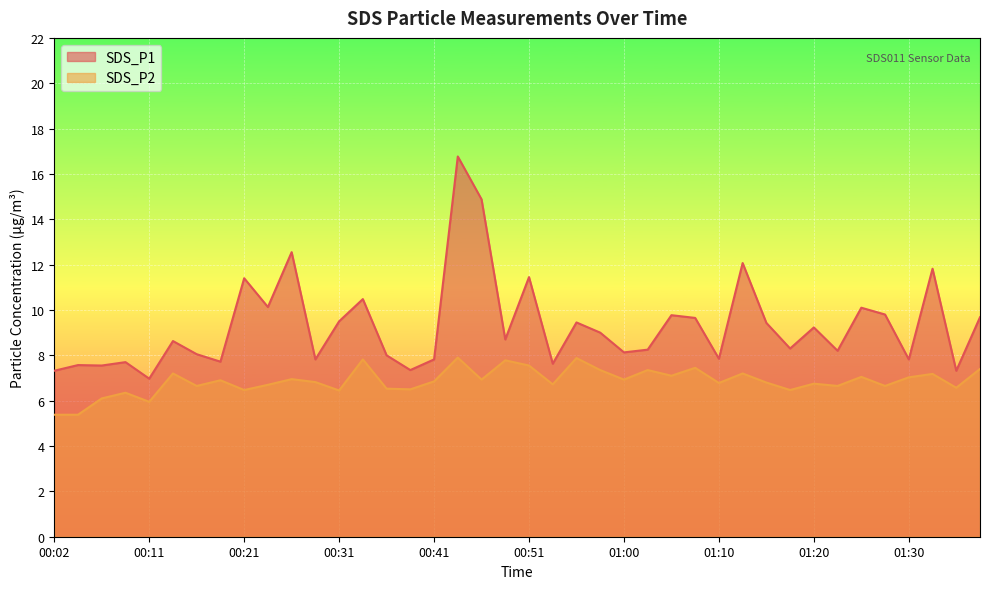

Reading left to right, what are all the values shown in this chart?

SDS_P1: 7.3	7.6	7.5	7.7	7.0	8.6	8.1	7.7	11.4	10.1	12.6	7.8	9.5	10.5	8.0	7.3	7.8	16.8	14.9	8.7	11.4	7.6	9.4	9.0	8.1	8.2	9.8	9.7	7.8	12.1	9.4	8.3	9.2	8.2	10.1	9.8	7.8	11.8	7.3	9.7
SDS_P2: 5.4	5.4	6.1	6.3	6.0	7.2	6.7	6.9	6.5	6.7	7.0	6.8	6.5	7.8	6.5	6.5	6.8	7.9	6.9	7.8	7.5	6.7	7.9	7.3	6.9	7.3	7.1	7.5	6.8	7.2	6.8	6.5	6.8	6.7	7.0	6.7	7.0	7.2	6.6	7.4